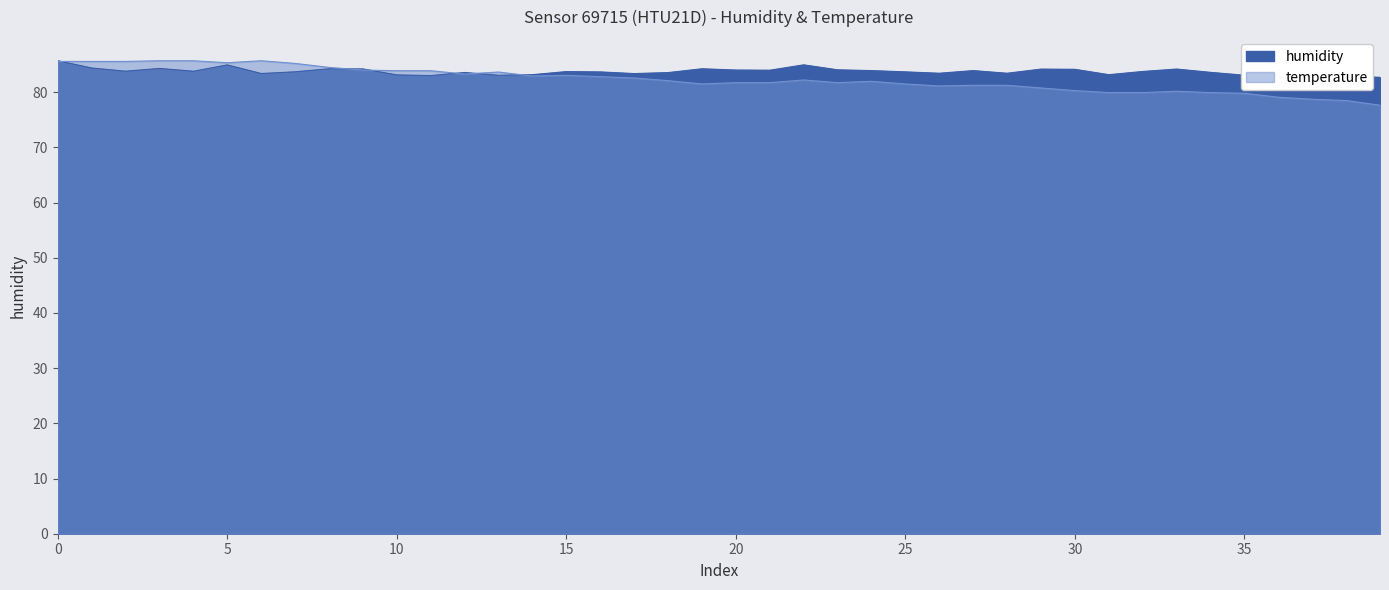

True or false: humidity has a value of 83.7 at 2022-10-15T01:46:00.

True